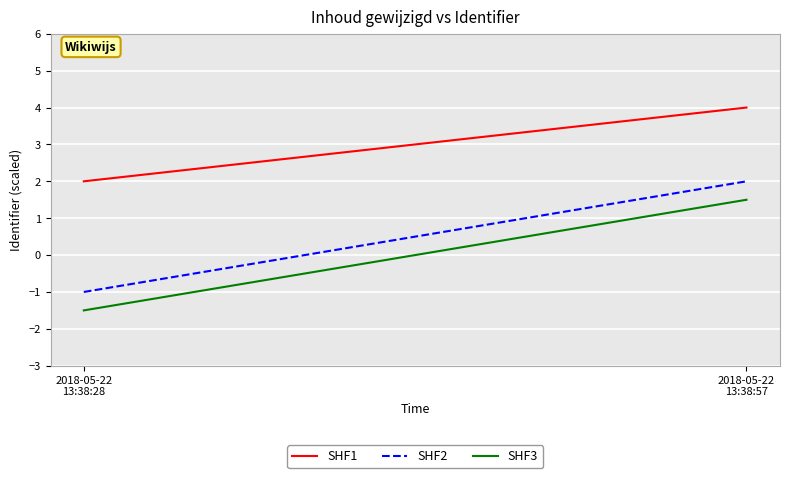

What are all the series names shown in the legend?

SHF1, SHF2, SHF3